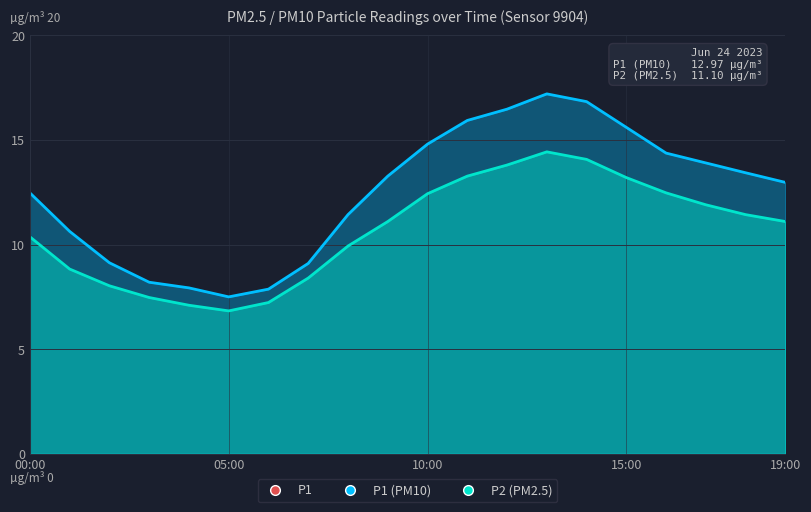

Which series has the largest total across all categories?

P1